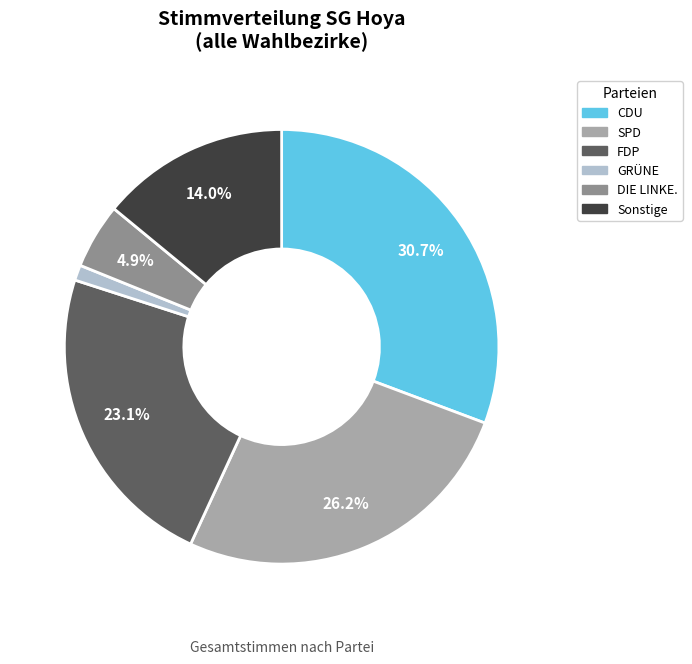

Combined, do Sonstige and SPD account for over 50%?

No